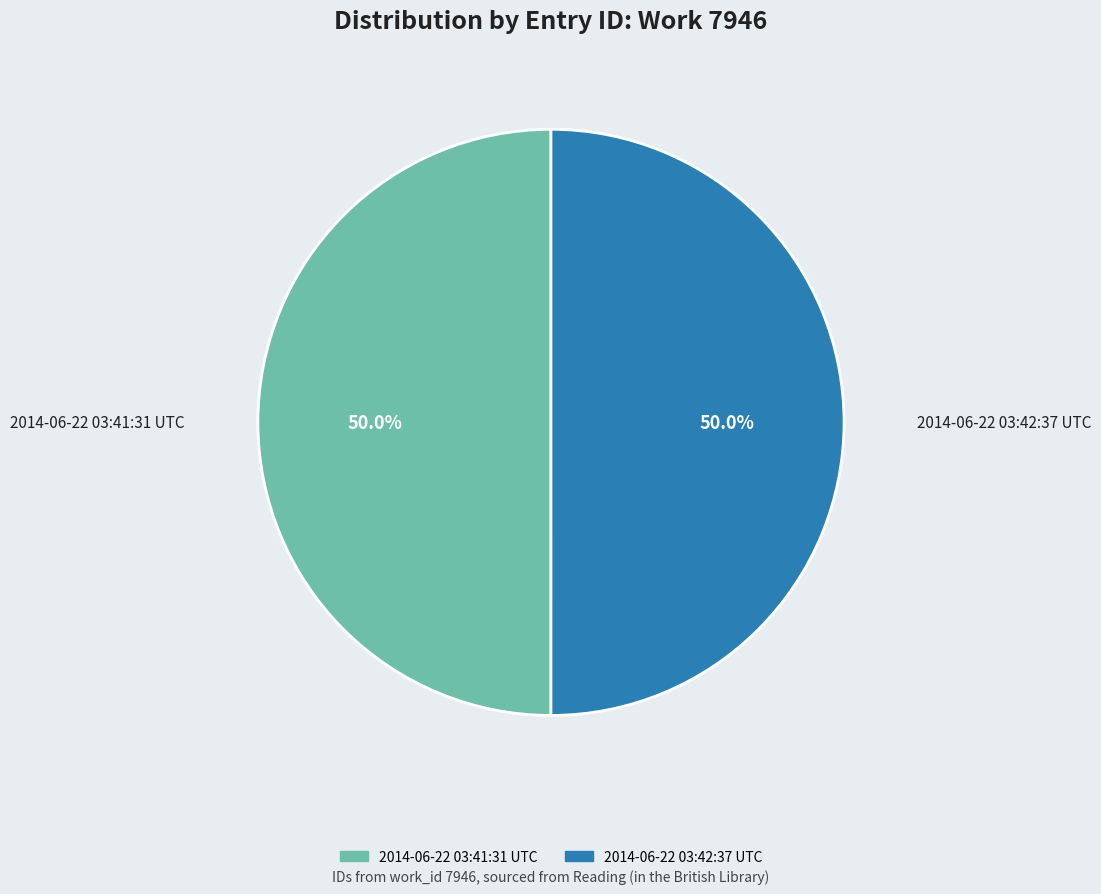

Approximately how many times larger is the value at 2014-06-22 03:42:37 UTC compared to 2014-06-22 03:41:31 UTC?

1.0